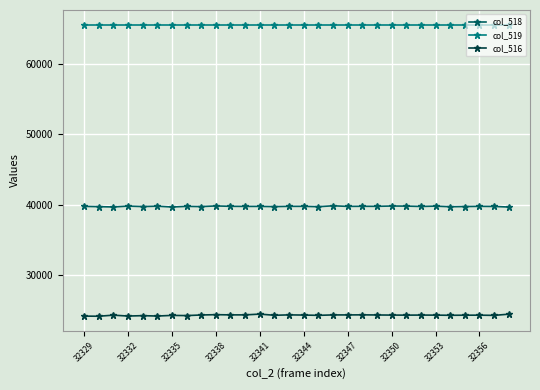

What is the sum of all col_518 values?

1192300